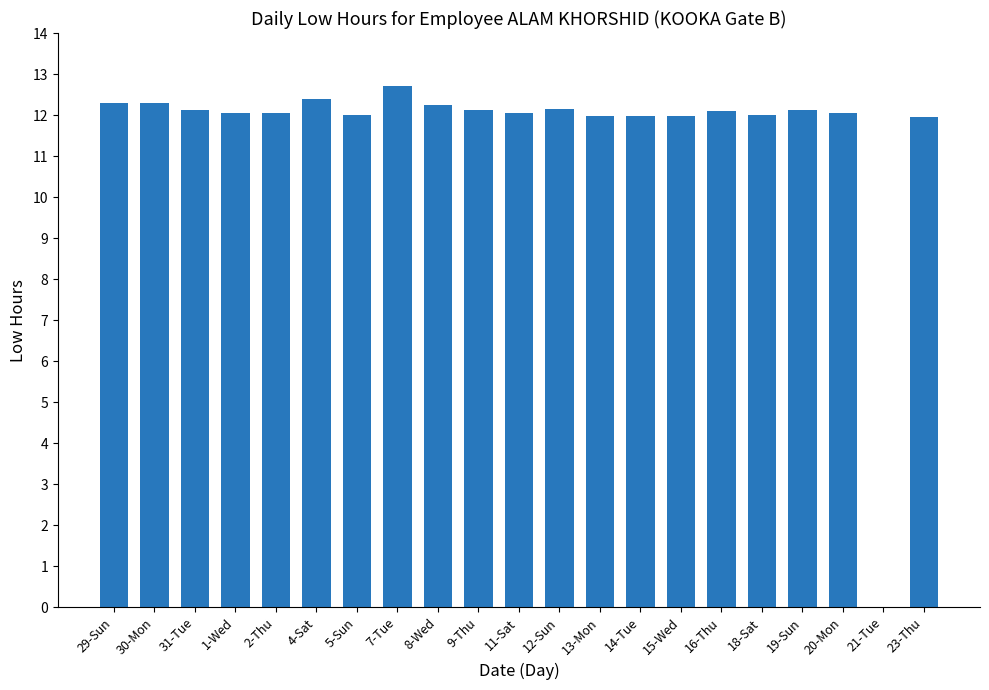

Approximately how many times larger is the value at 29-Sun compared to 12-Sun?

1.0